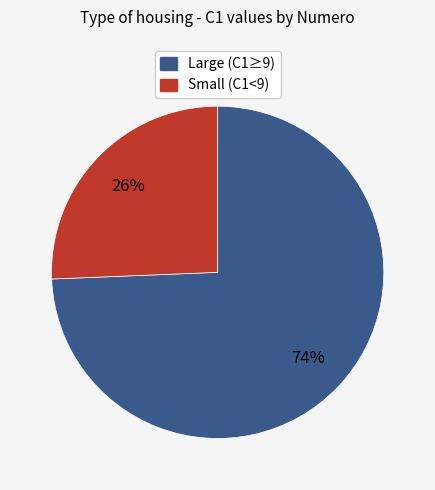

Rank the categories by value from lowest to highest.

Small (C1<9), Large (C1≥9)